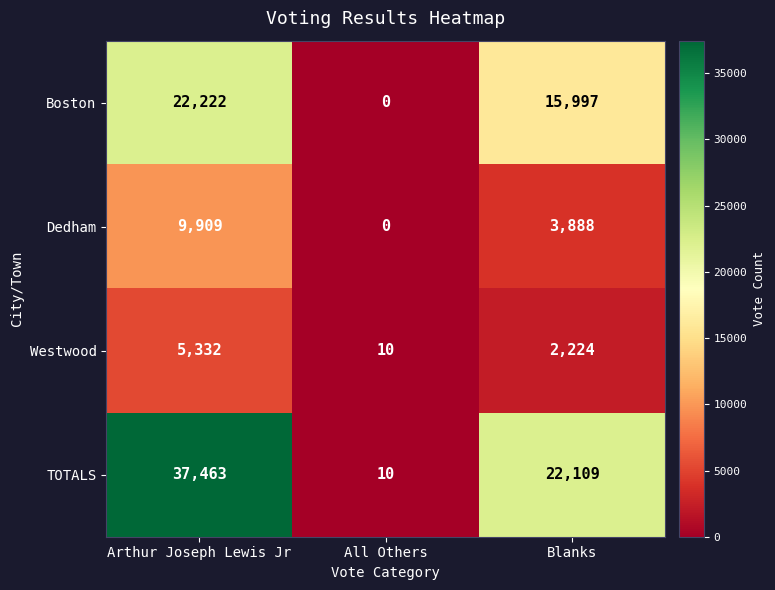

Rank the series by their maximum value, from highest to lowest.

TOTALS, Boston, Dedham, Westwood